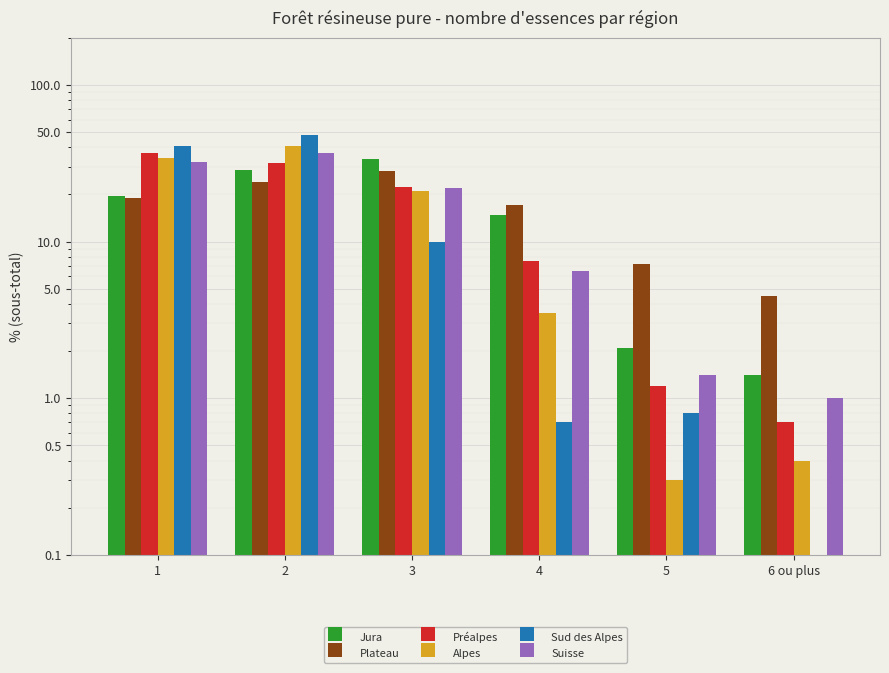

The Sud des Alpes series shows 0.0 at 6 ou plus. True or false?

True